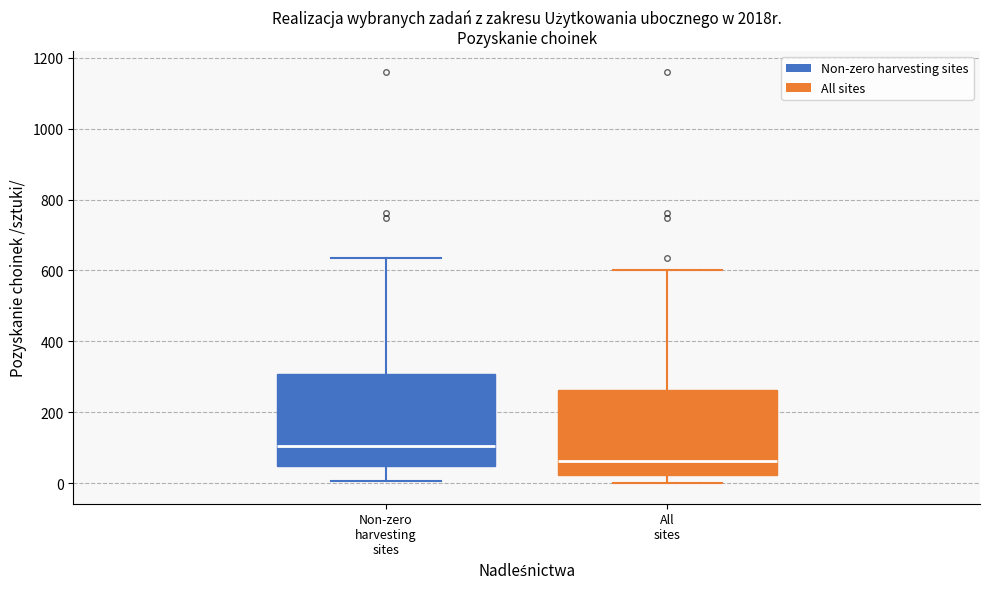

Reading left to right, read every box against the y-axis: the position of its median line, the range the box covers, and the ends of its whiskers. The values are not printed on the chart, so give them approximately, as read against the axis.

Non-zero harvesting sites: median 100, box 40 to 300, whiskers 0 to 640
All sites: median 60, box 20 to 260, whiskers 0 to 600